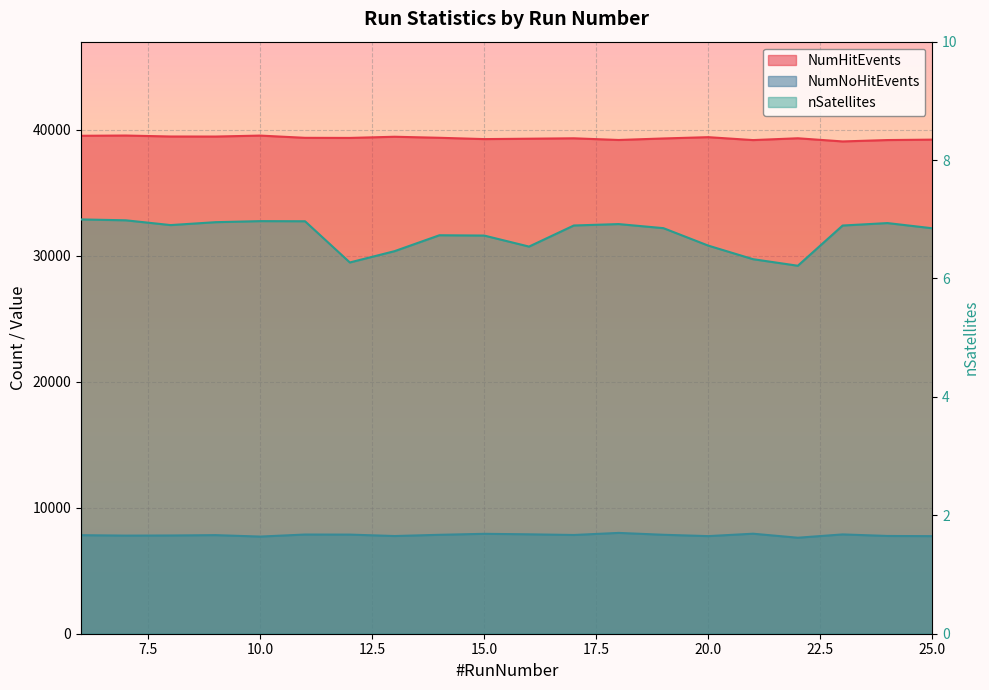

True or false: nSatellites and NumHitEvents intersect in this chart.

False